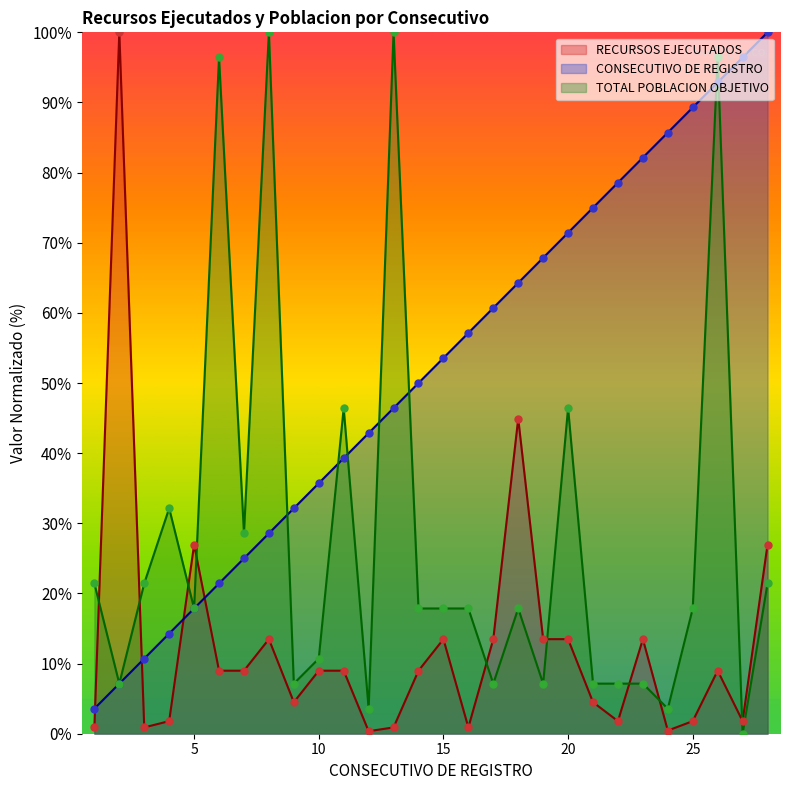

Which series has the largest total across all categories?

CONSECUTIVO DE REGISTRO